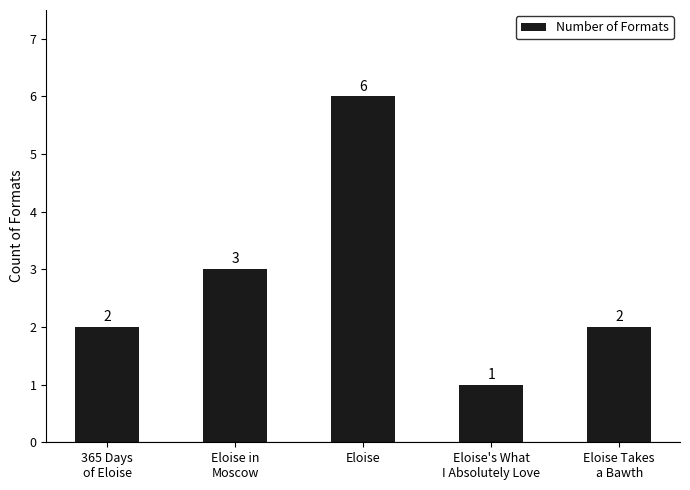

What is the greatest value displayed?

6